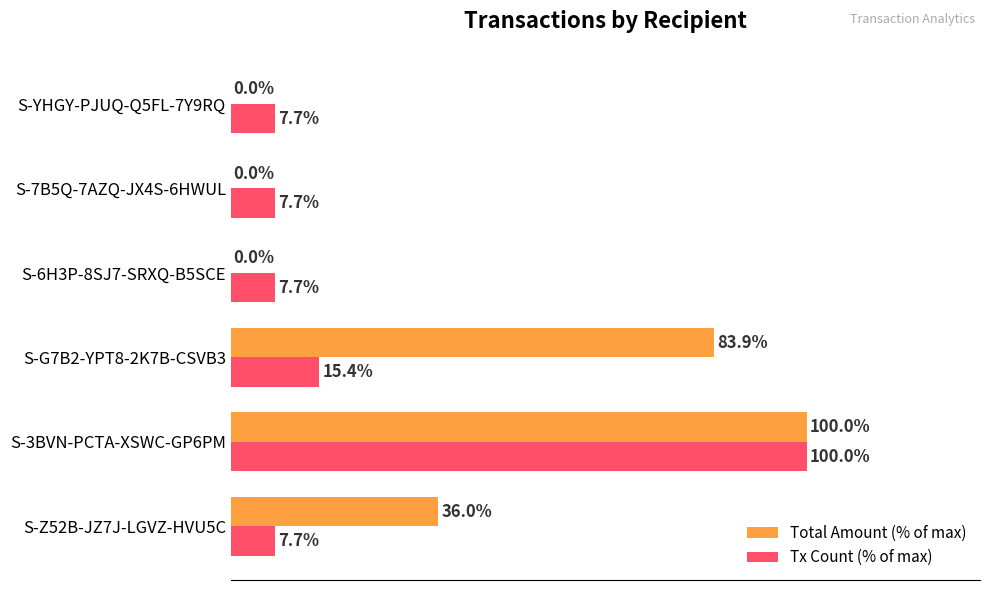

Which series changed the most between S-Z52B-JZ7J-LGVZ-HVU5C and S-YHGY-PJUQ-Q5FL-7Y9RQ?

Total Amount (% of max)